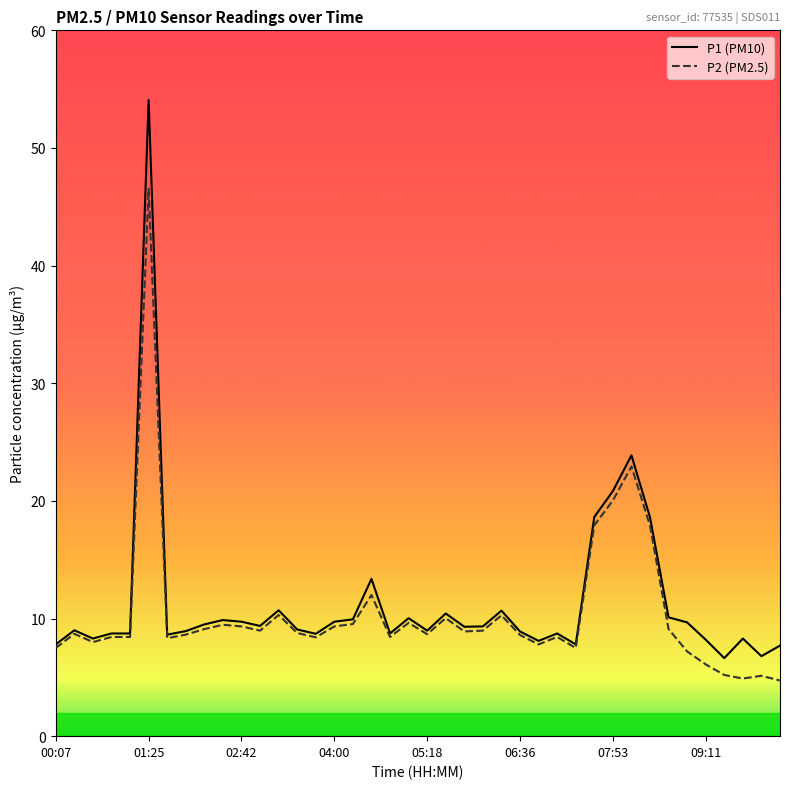

List the series in order of their peak value, highest first.

P1 (PM10), P2 (PM2.5)